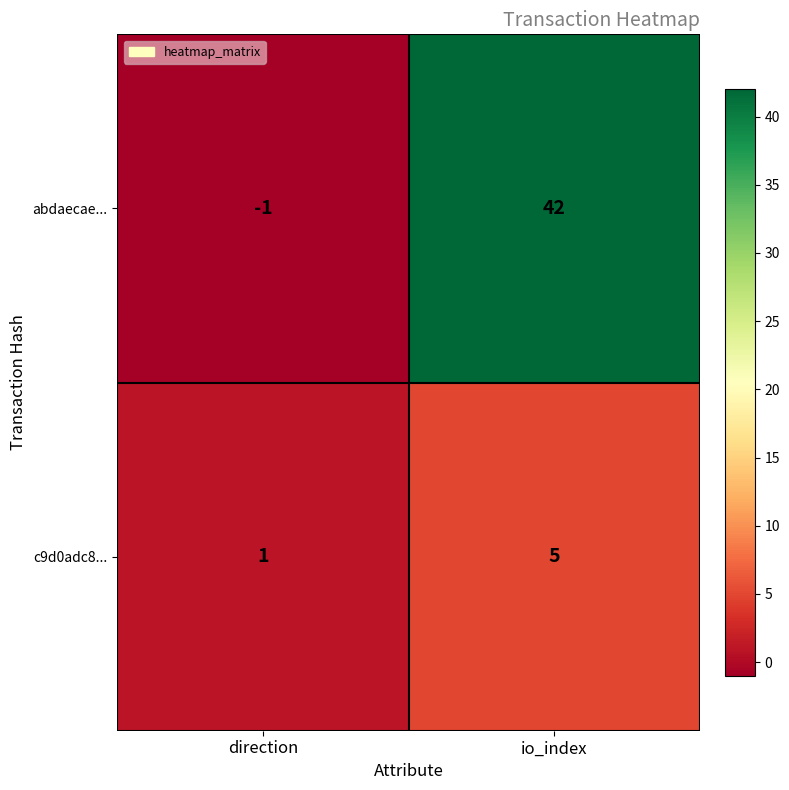

Which category has the highest value across all series?

io_index